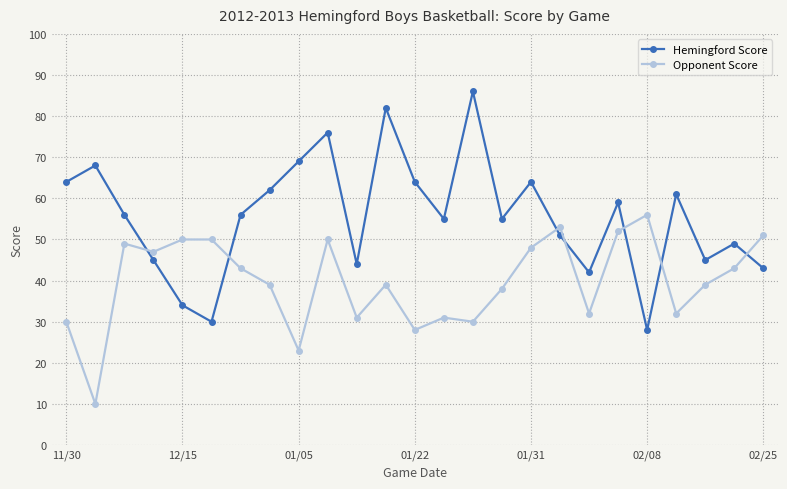

Rank the series by their maximum value, from lowest to highest.

Opponent Score, Hemingford Score